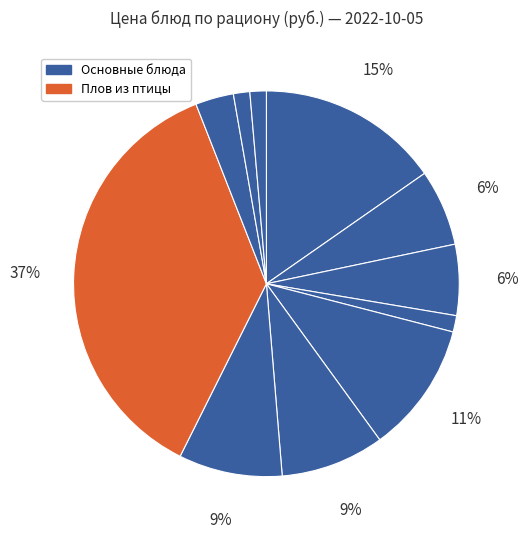

How many slices are in this pie chart?

11